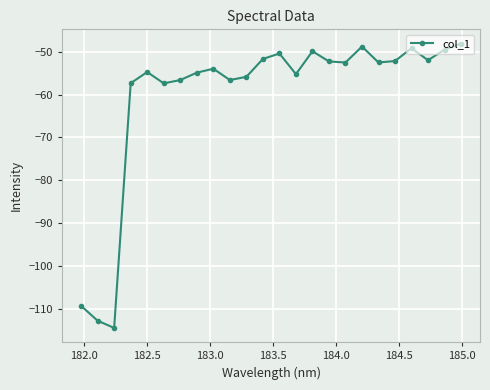

How many points are lower than both their immediate neighbors (excluding endpoints)?

7